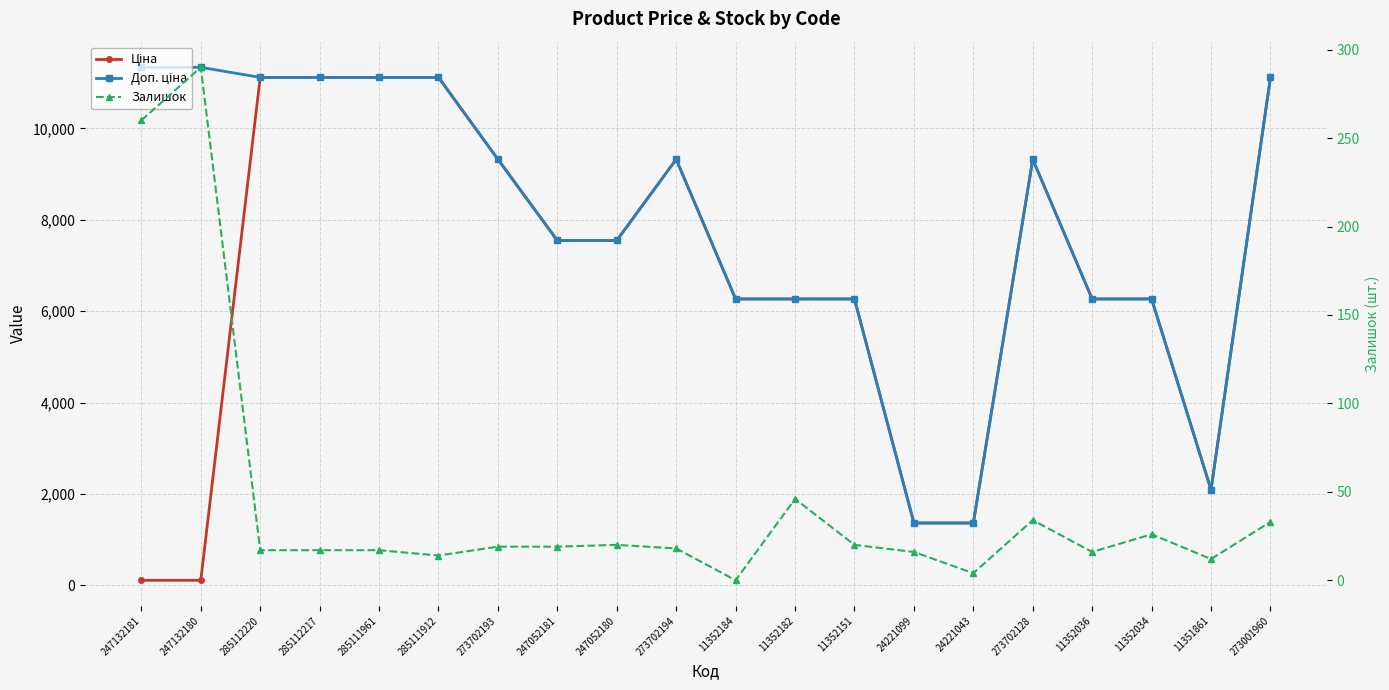

True or false: Ціна and Залишок intersect in this chart.

True